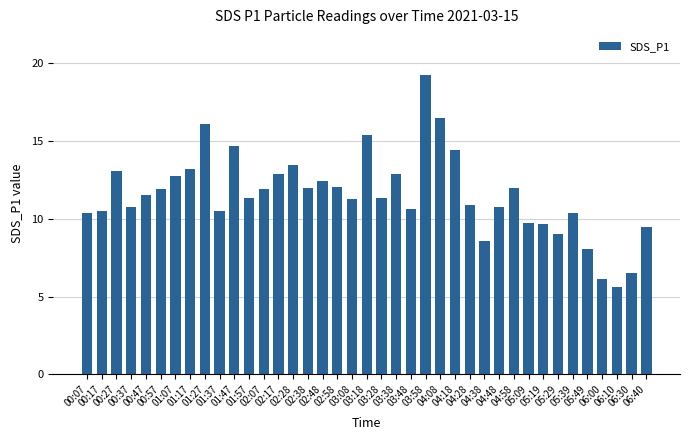

Where does the data first go above 11?

00:27